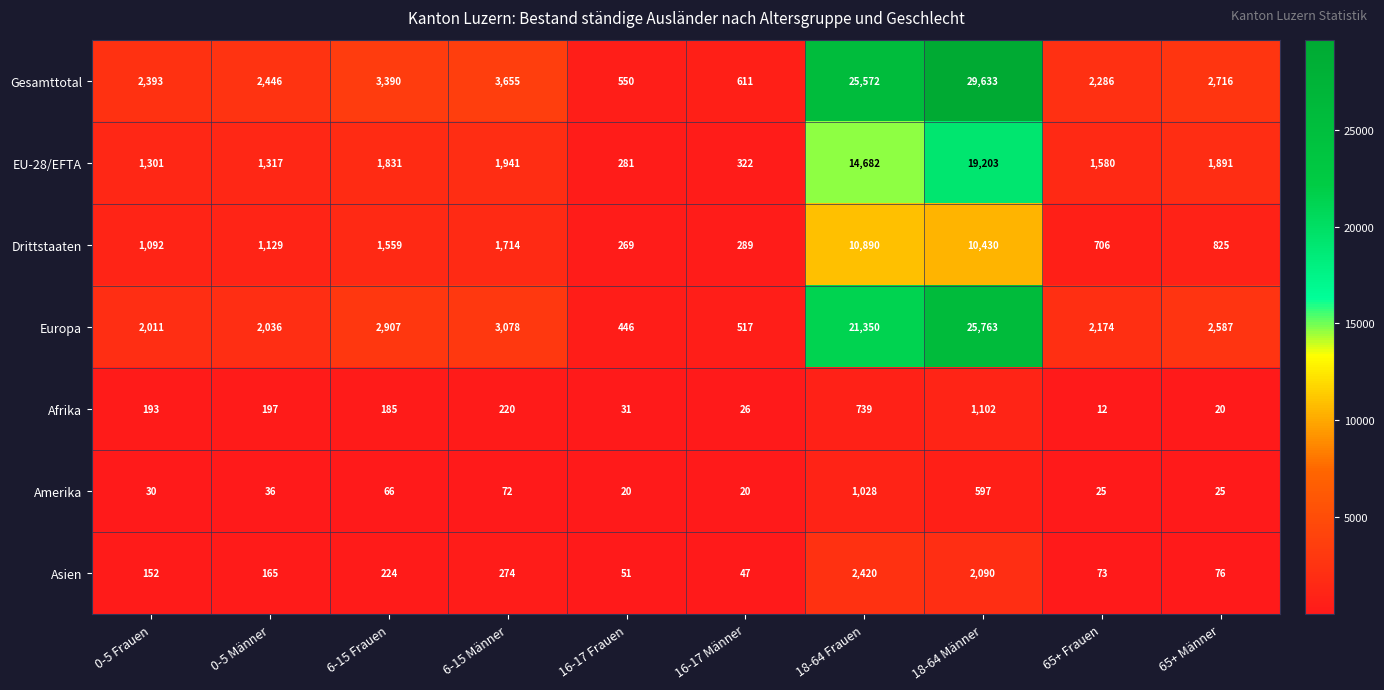

Between 6-15 Männer and 65+ Männer, which series saw the biggest shift?

Gesamttotal